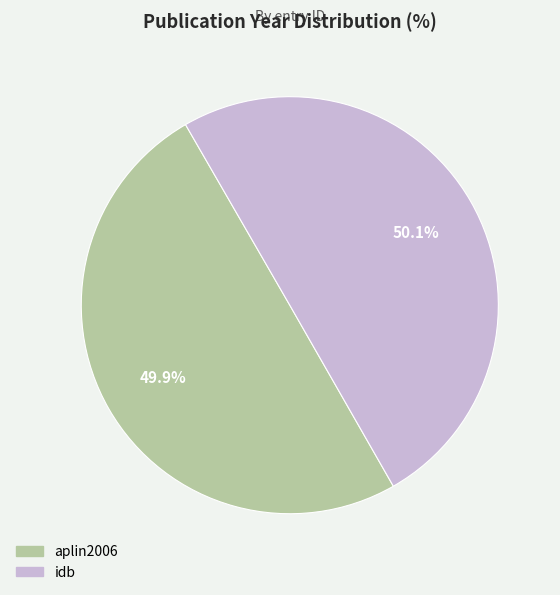

How many segments does this pie chart have?

2